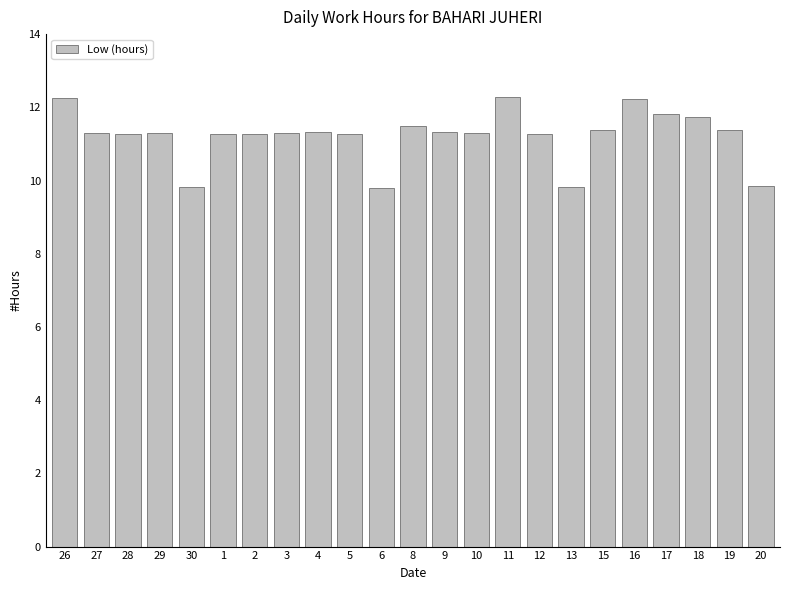

What is the minimum value shown in the chart?

9.8